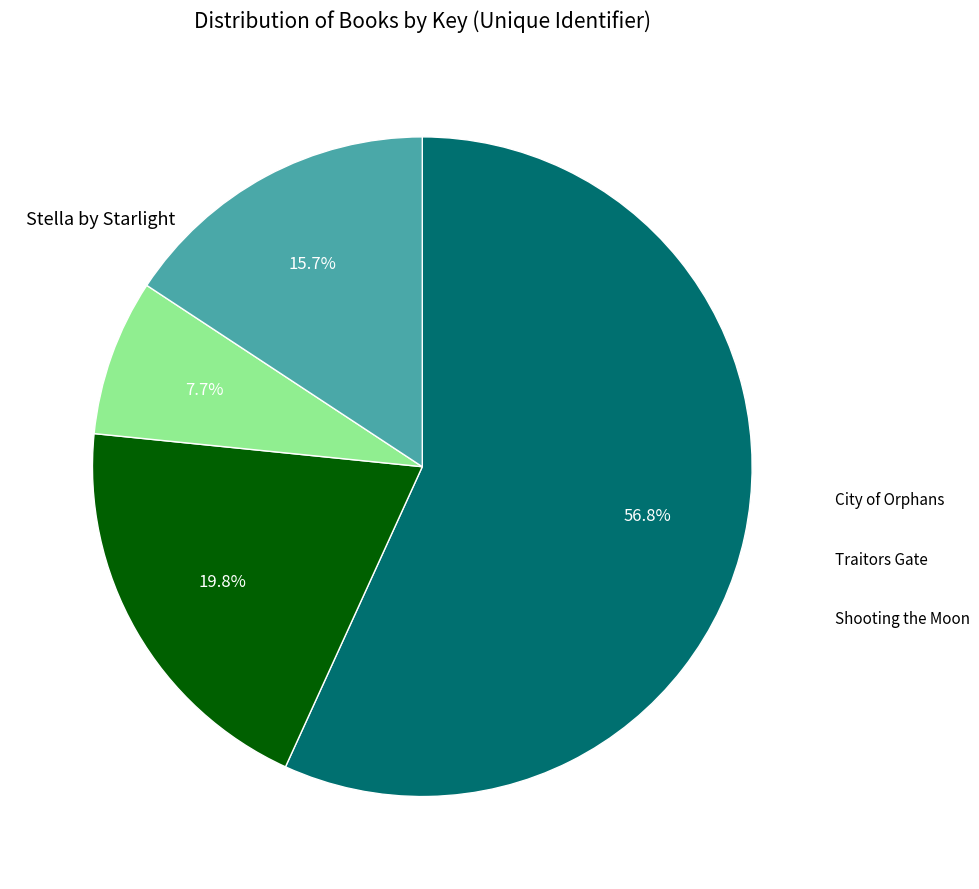

To the nearest percent, what is the difference between the largest and smallest slice percentages?

49%